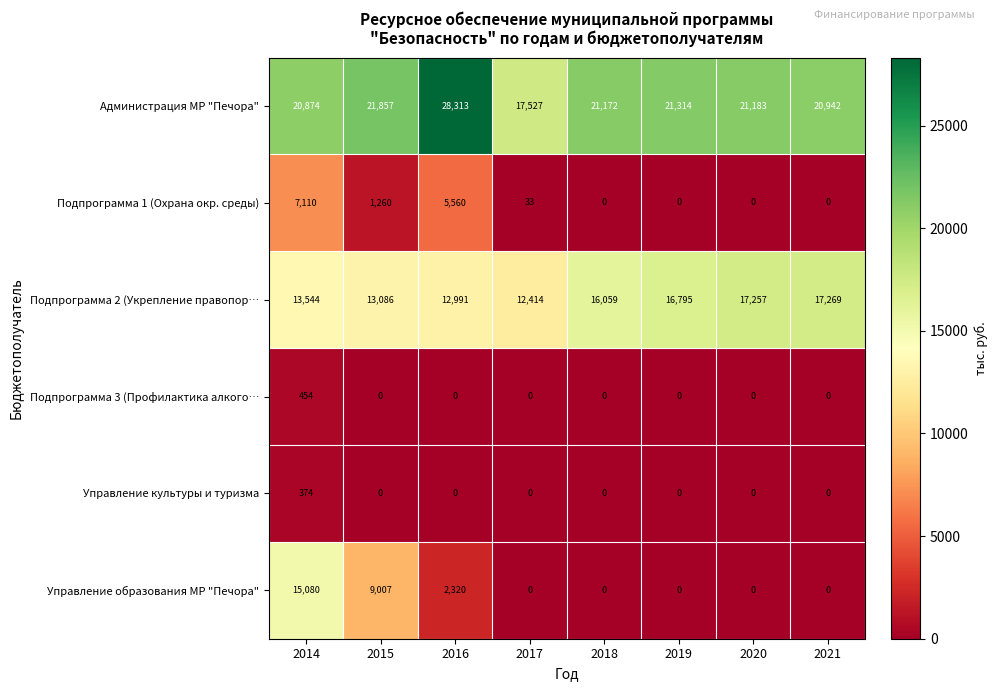

Where is Подпрограмма 1 (Охрана окр. среды) nearest to the value 3555?

2016